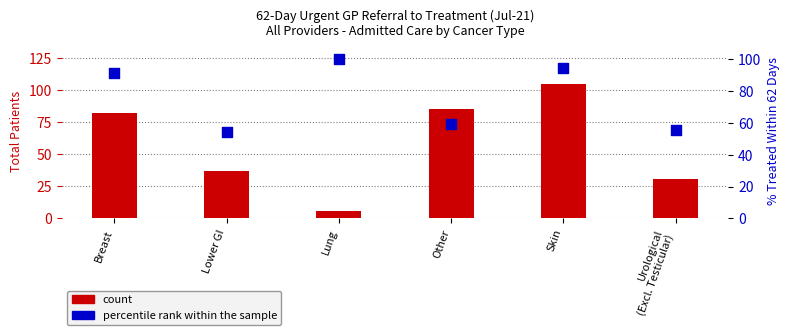

Which series contains the highest Y value?

count